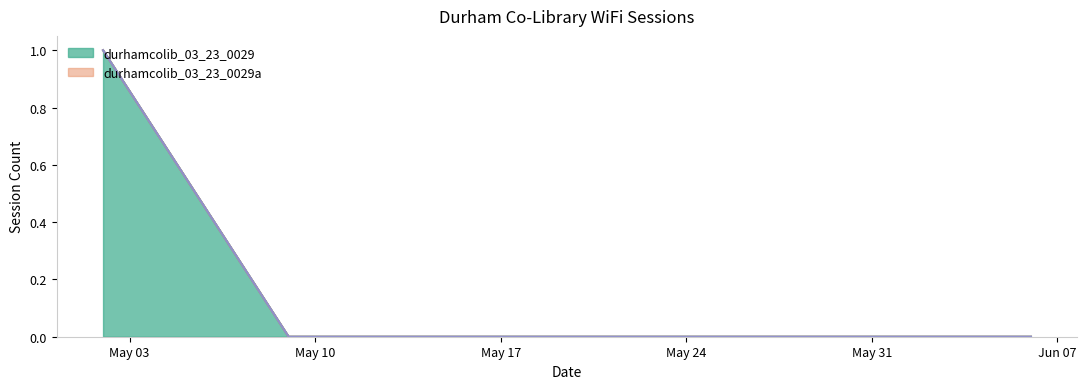

Does the chart have visible grid lines?

No